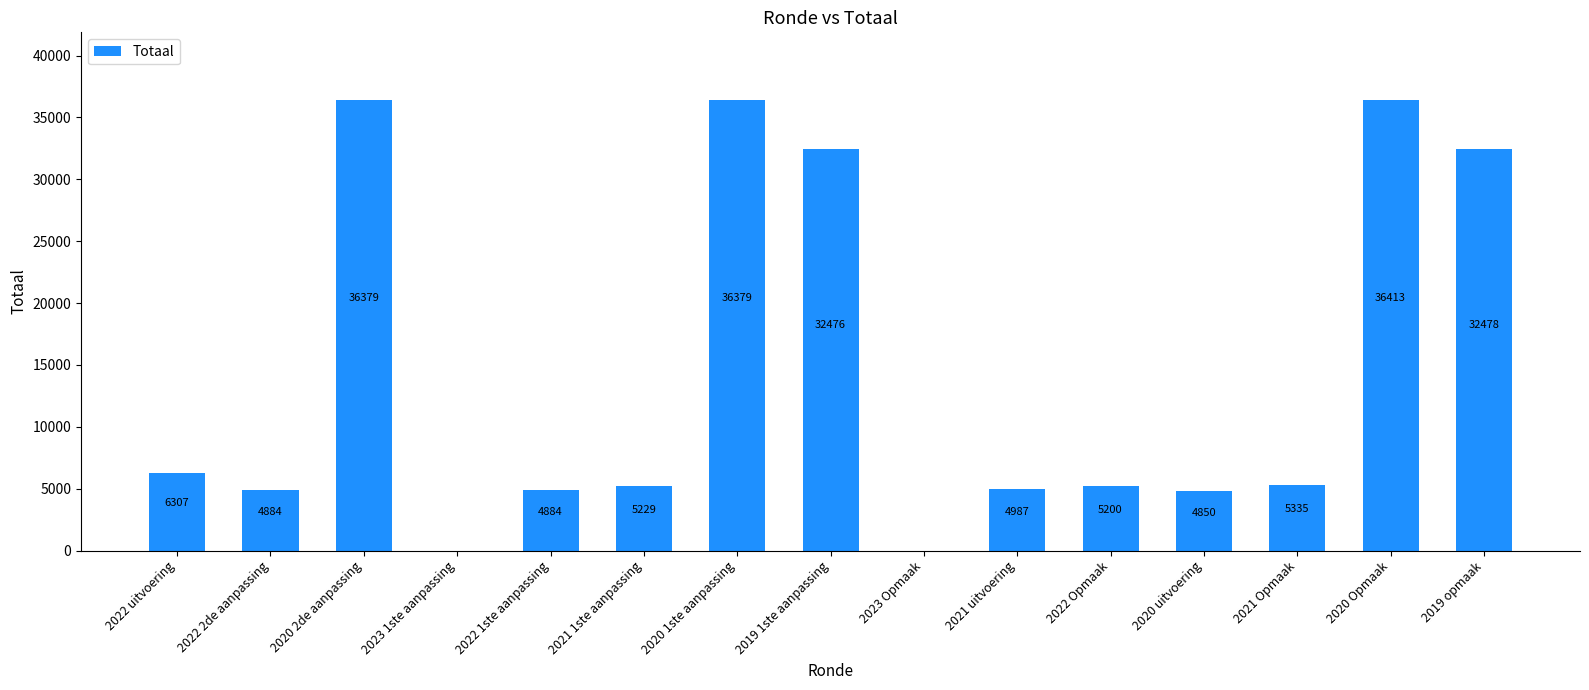

At which label is the value closest to 18206?

2022 uitvoering